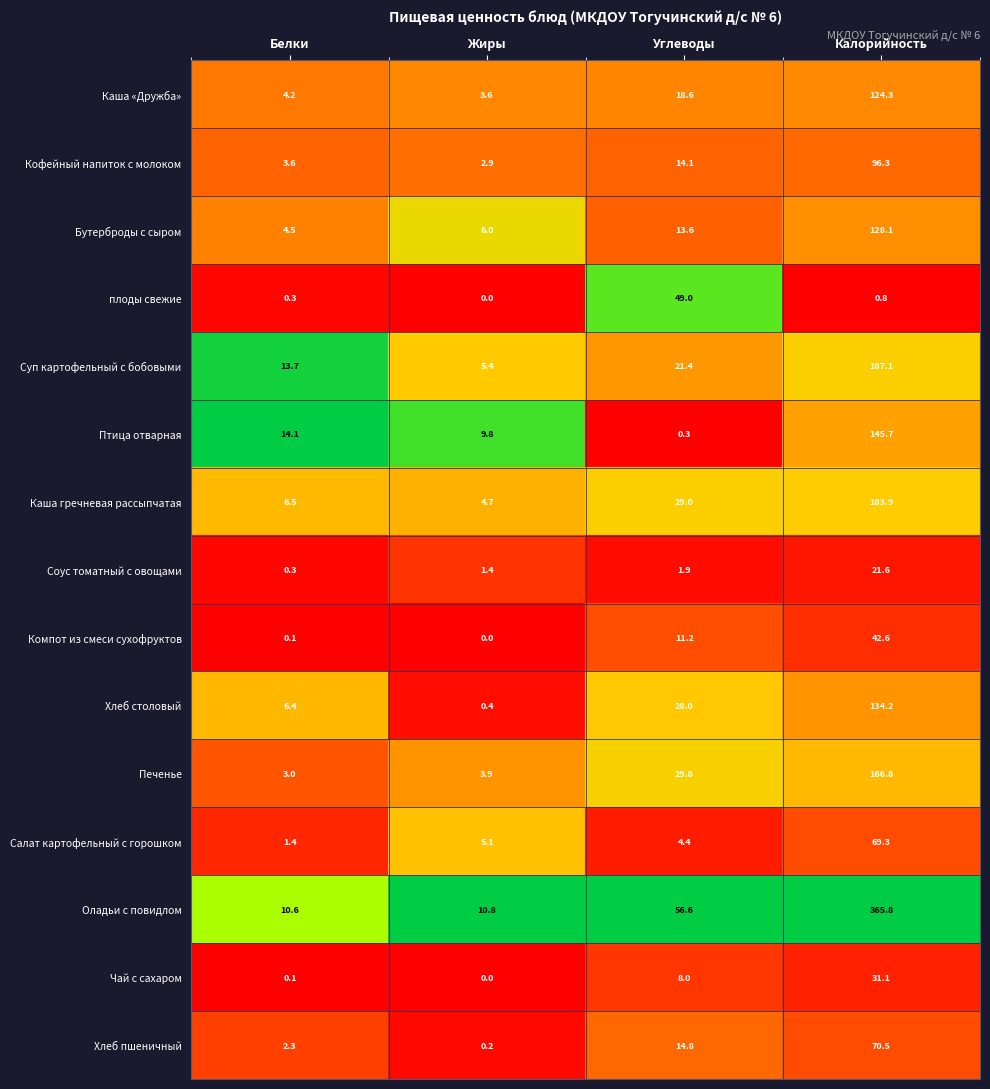

What is the difference between the maximum and minimum values in the Оладьи с повидлом series?

355.2